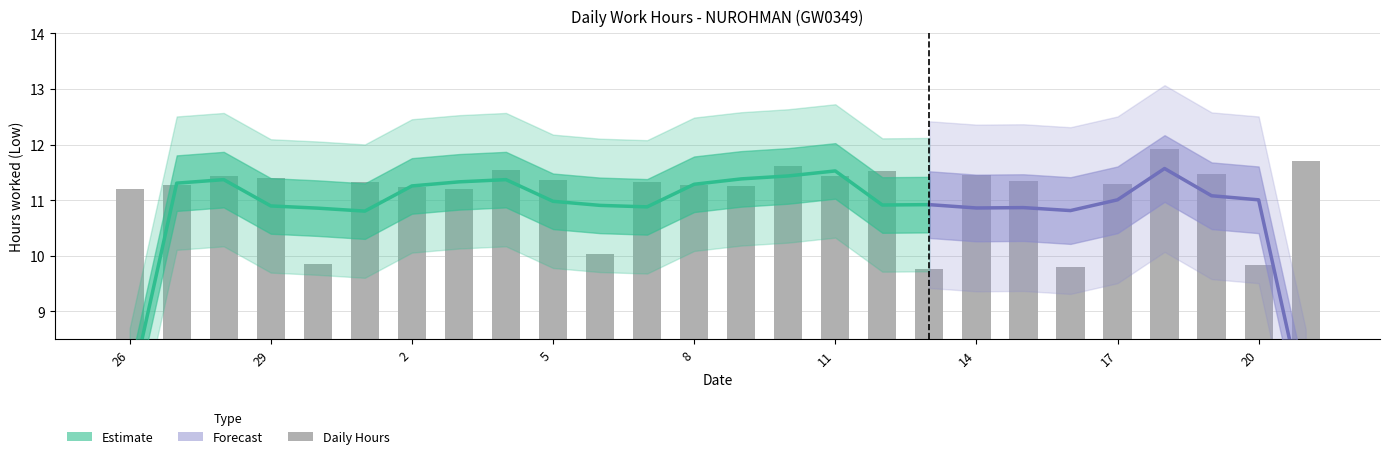

What is the label of the 1st bar from the right?

21